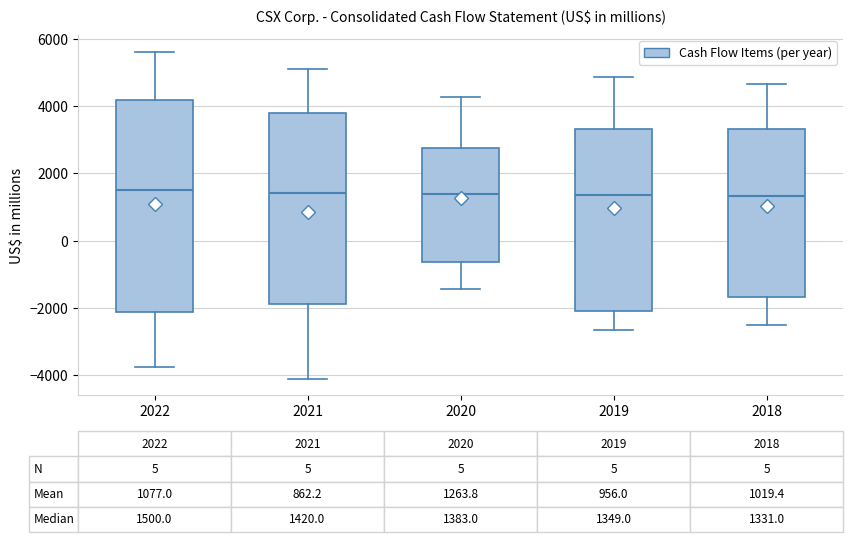

Comparing the boxes themselves (not the whiskers), which one is the tallest?

2022